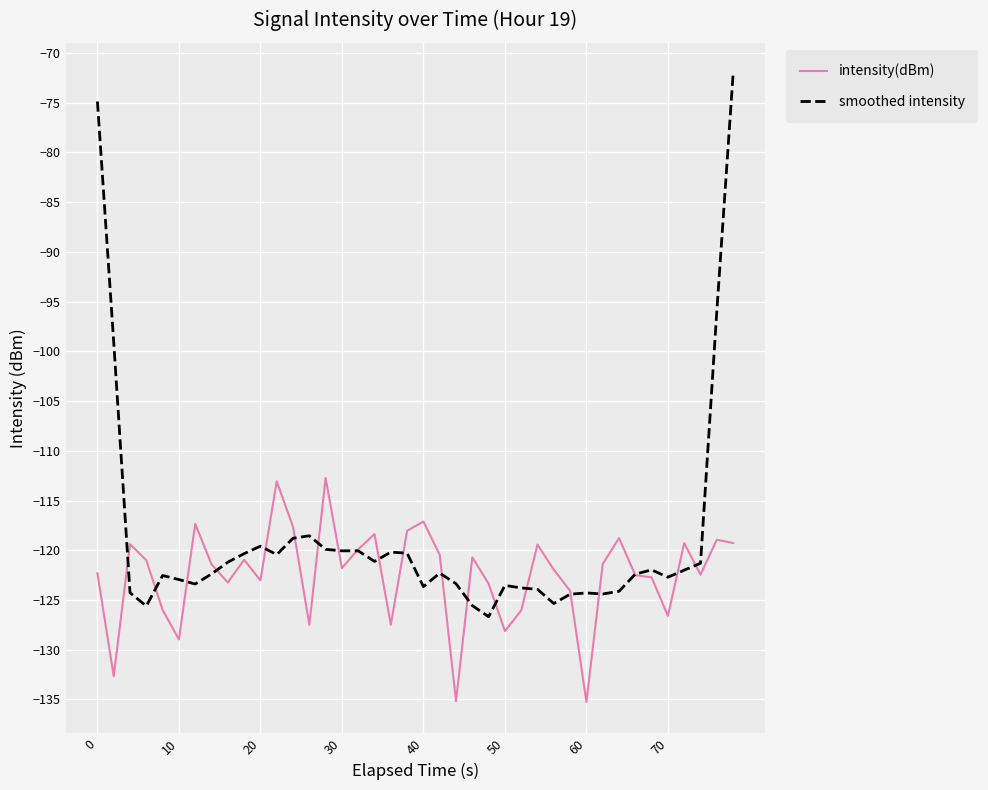

What is the highest value of the intensity(dBm) series?

-112.7